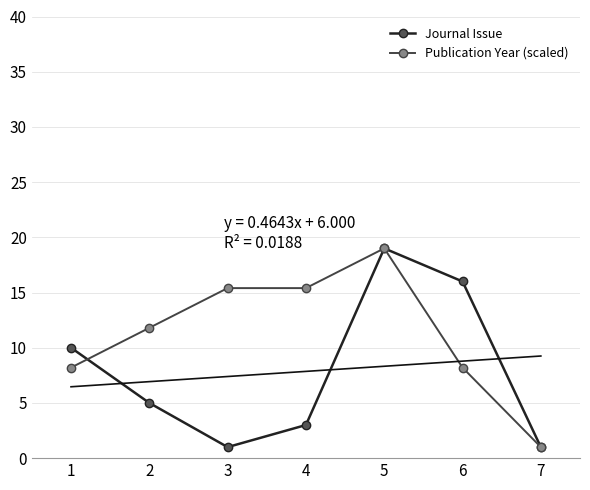

What is the minimum value for Journal Issue?

1.0